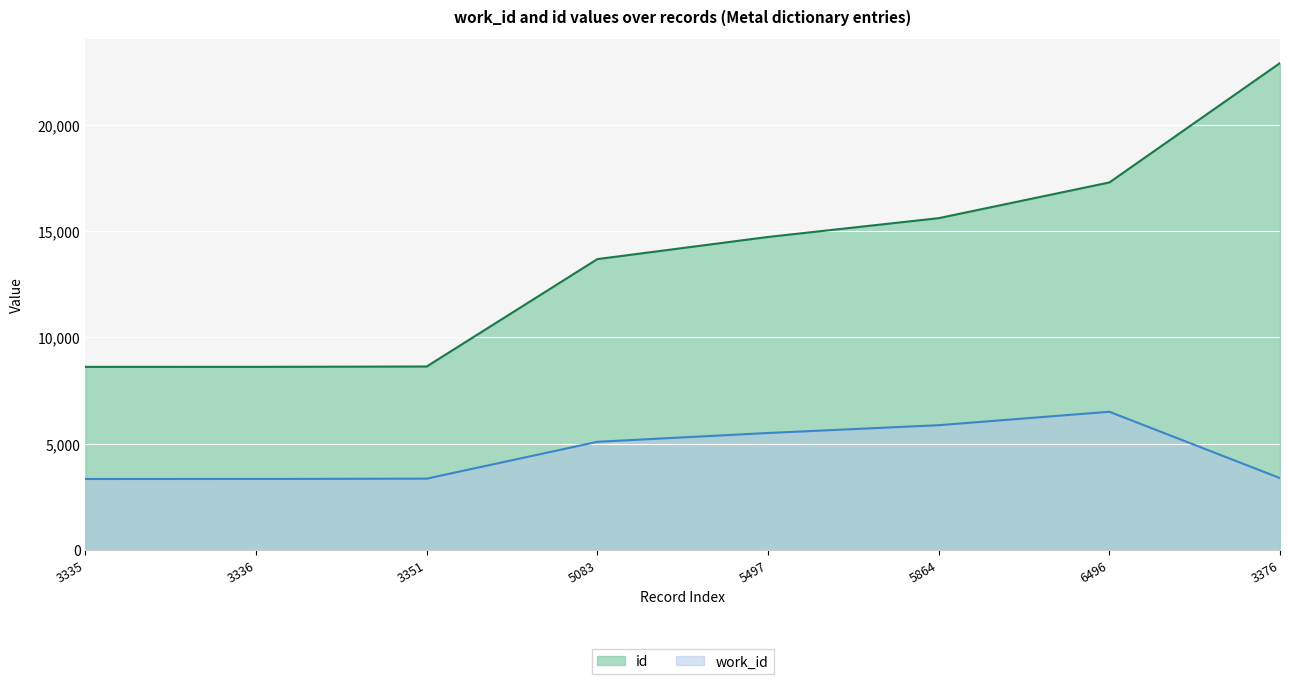

At which label is work_id closest to 4915?

5083